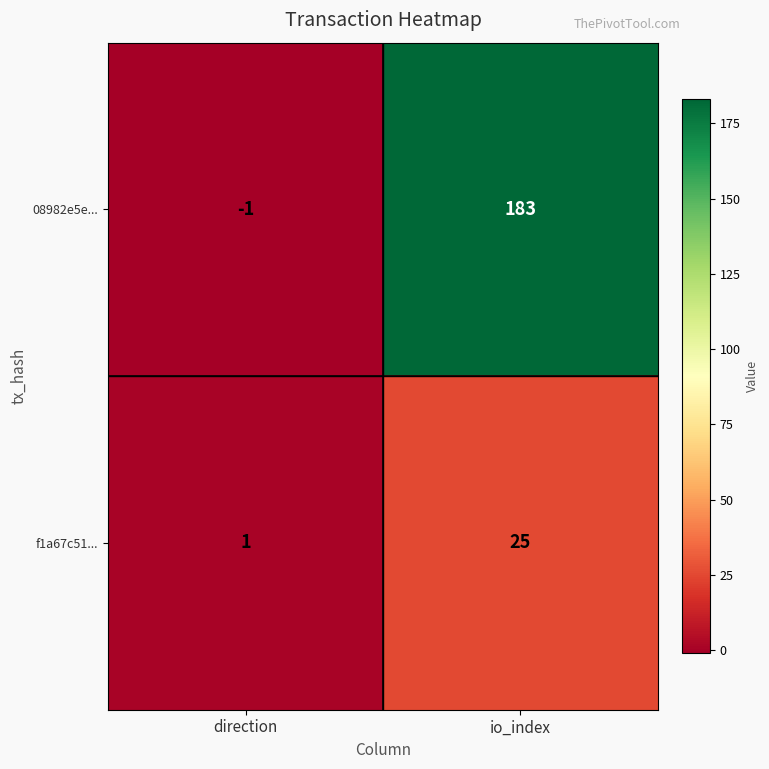

At which category is the sum across all series the highest?

io_index